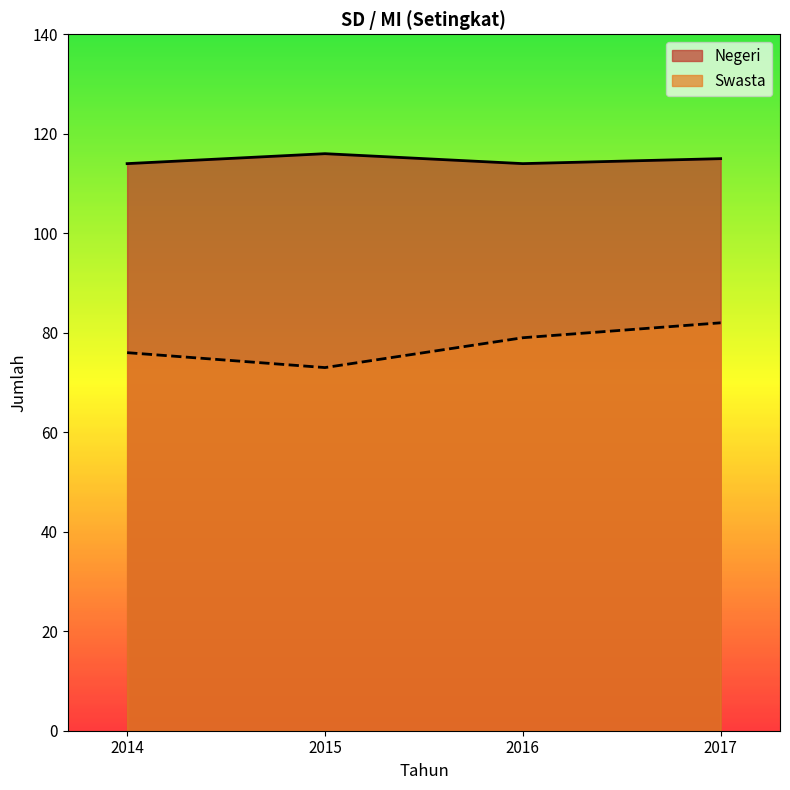

Reading left to right, list all the values displayed in this chart.

Negeri: 2014=114	2015=116	2016=114	2017=115
Swasta: 2014=76	2015=73	2016=79	2017=82